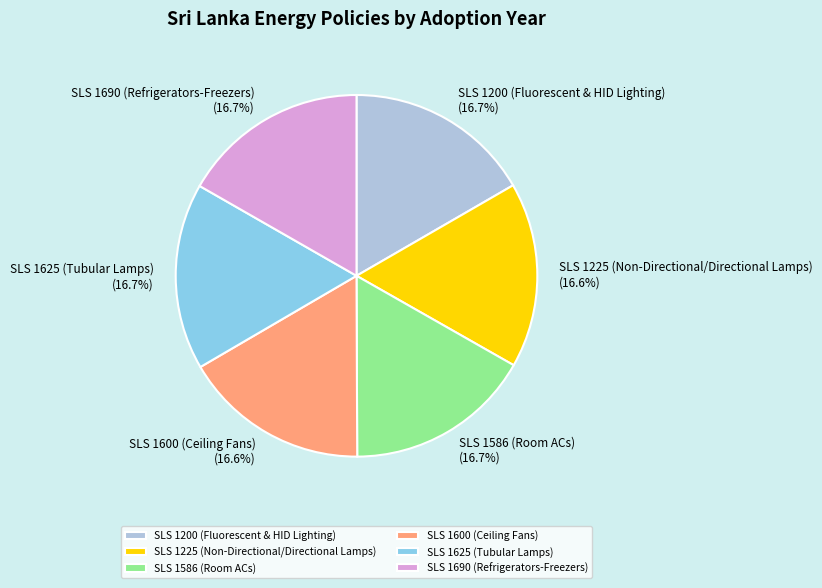

True or false: SLS 1600 (Ceiling Fans) accounts for 9% of the total.

False